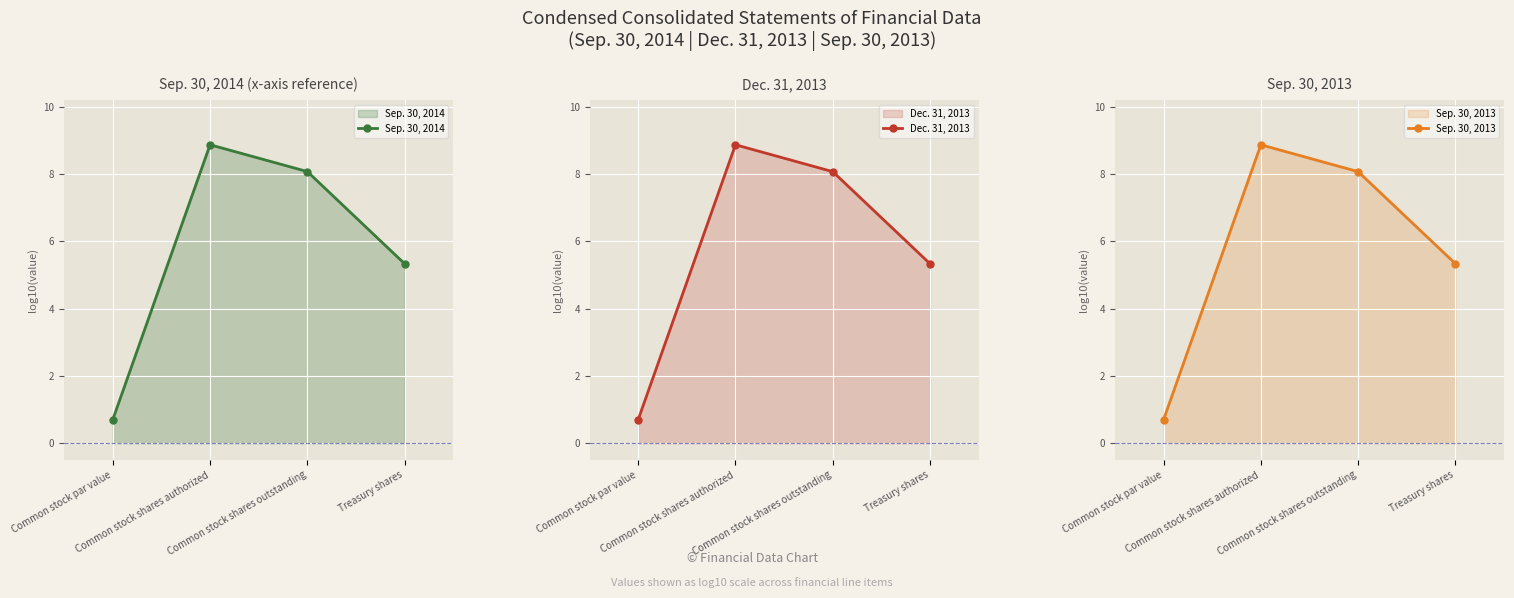

At how many categories does at least one series exceed 3?

3